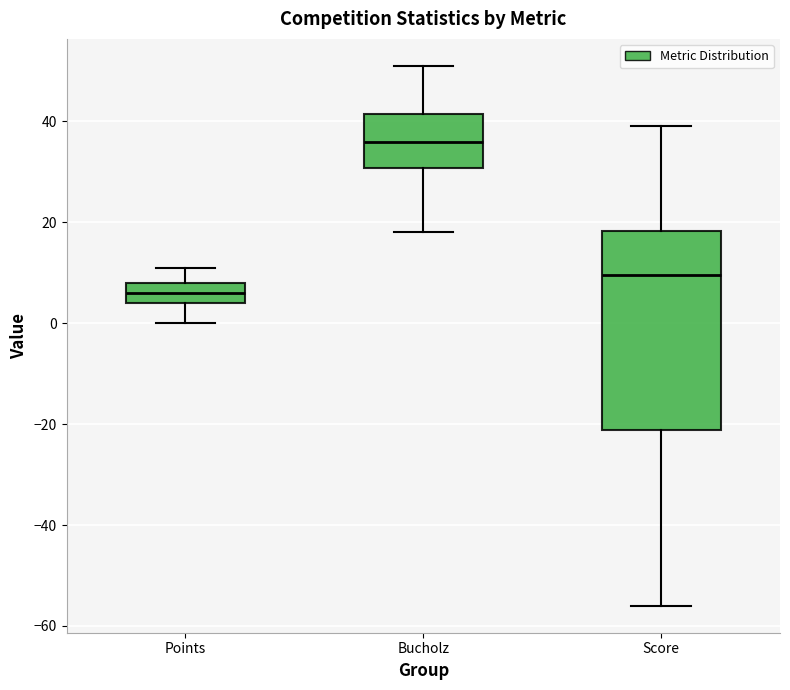

Reading left to right, transcribe this box plot: for each box, give where its median line is, the range the box spans, and where its two whiskers end, as read against the y-axis. The values are not printed on the chart, so give them approximately, as read against the axis.

Points: median 6, box 4 to 8, whiskers 0 to 12
Bucholz: median 36, box 30 to 42, whiskers 18 to 52
Score: median 10, box -22 to 18, whiskers -56 to 40